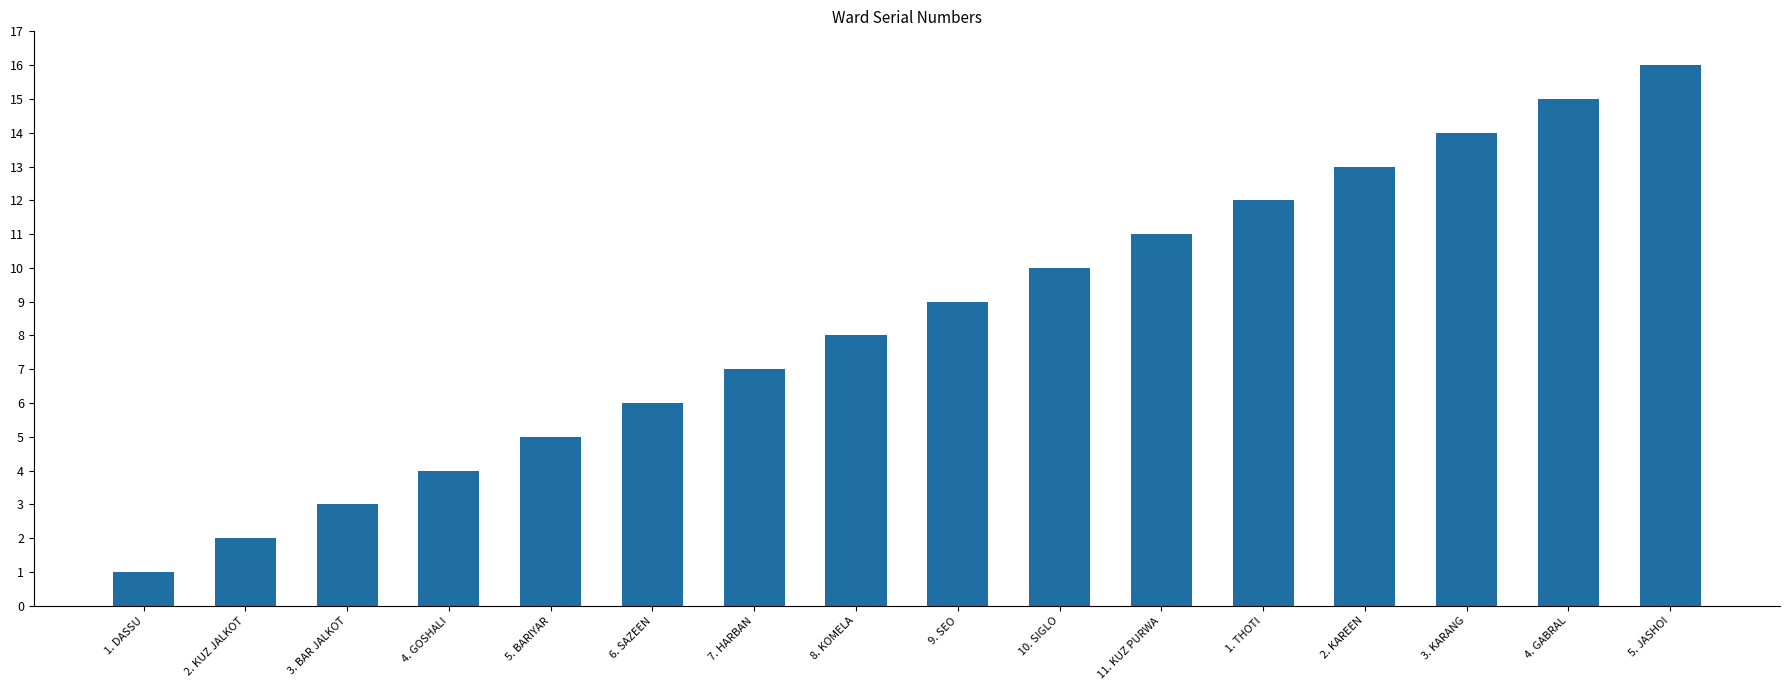

List the labels in order of value, largest first.

5. JASHOI, 4. GABRAL, 3. KARANG, 2. KAREEN, 1. THOTI, 11. KUZ PURWA, 10. SIGLO, 9. SEO, 8. KOMELA, 7. HARBAN, 6. SAZEEN, 5. BARIYAR, 4. GOSHALI, 3. BAR JALKOT, 2. KUZ JALKOT, 1. DASSU